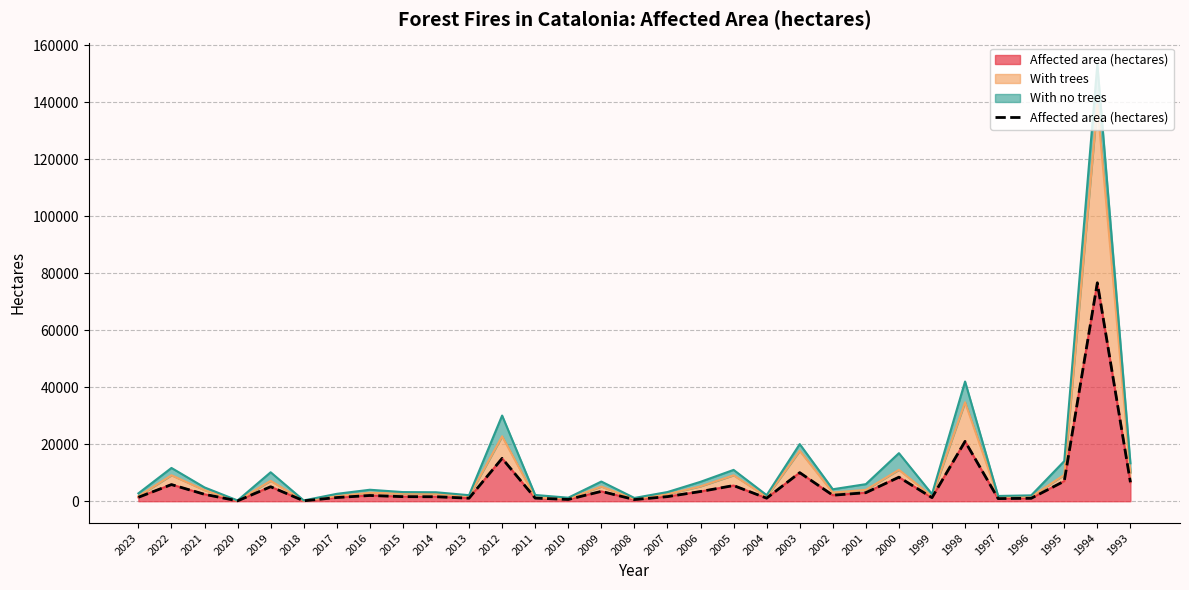

At which category does the chart reach its minimum across all series?

2020